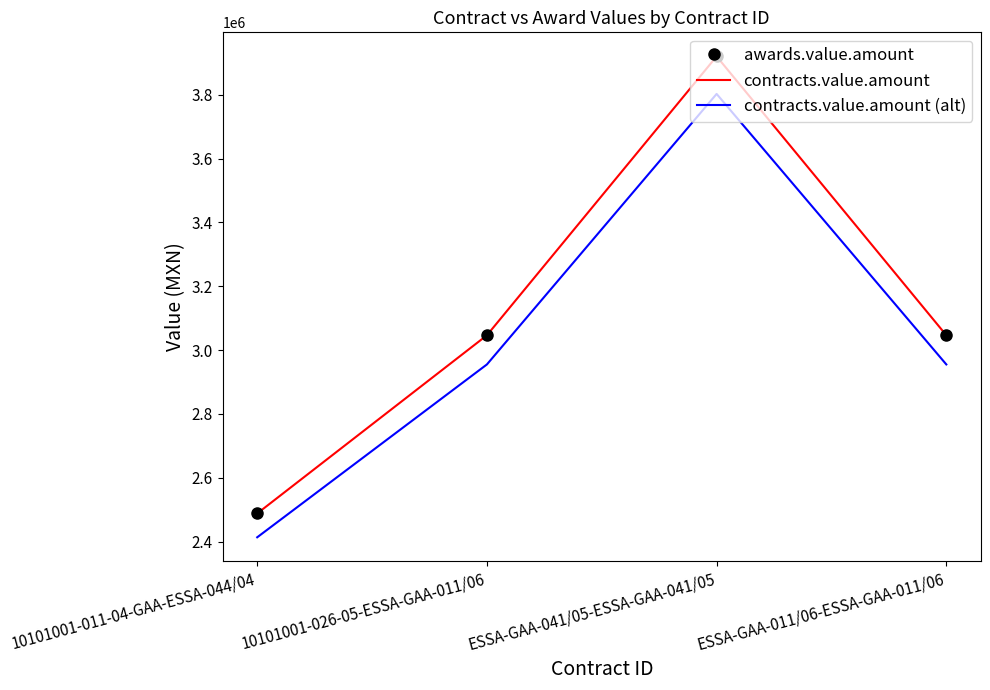

What is the value of the awards.value.amount point at the 2nd from the left?

3046270.0